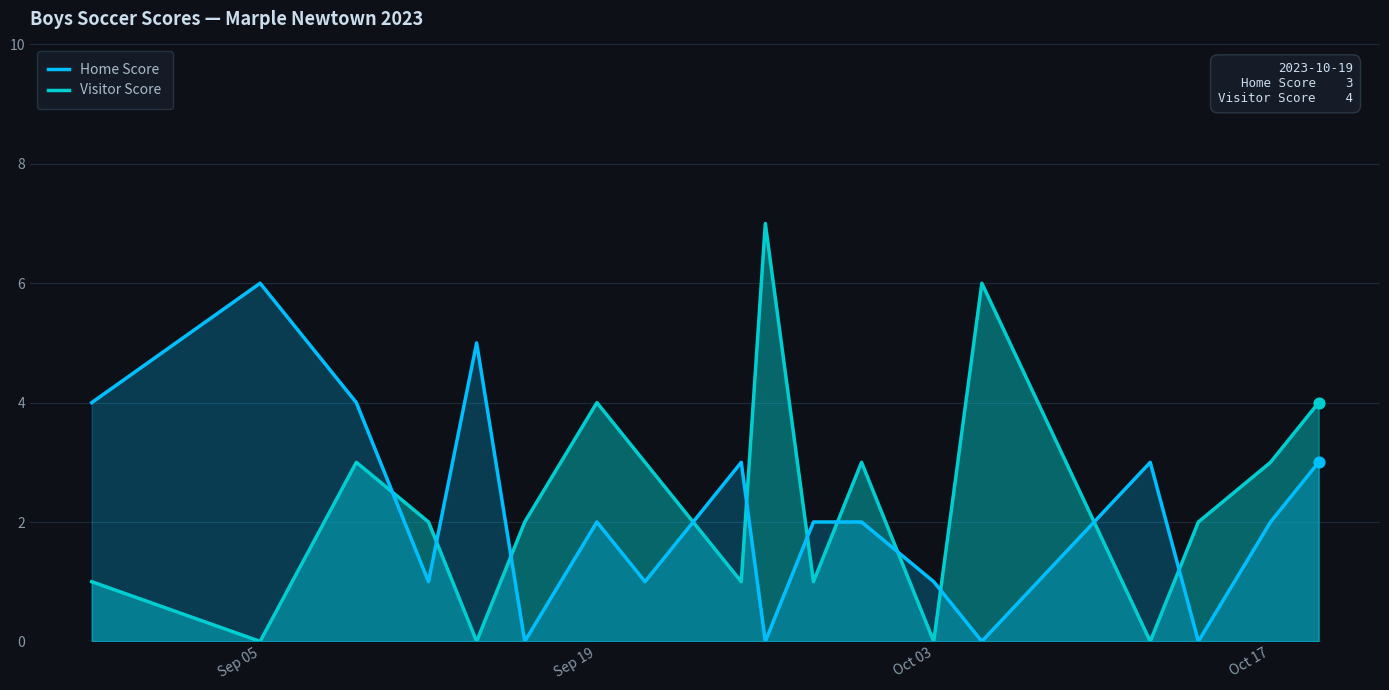

Is it true that Home Score equals 3 at Sep 05?

False